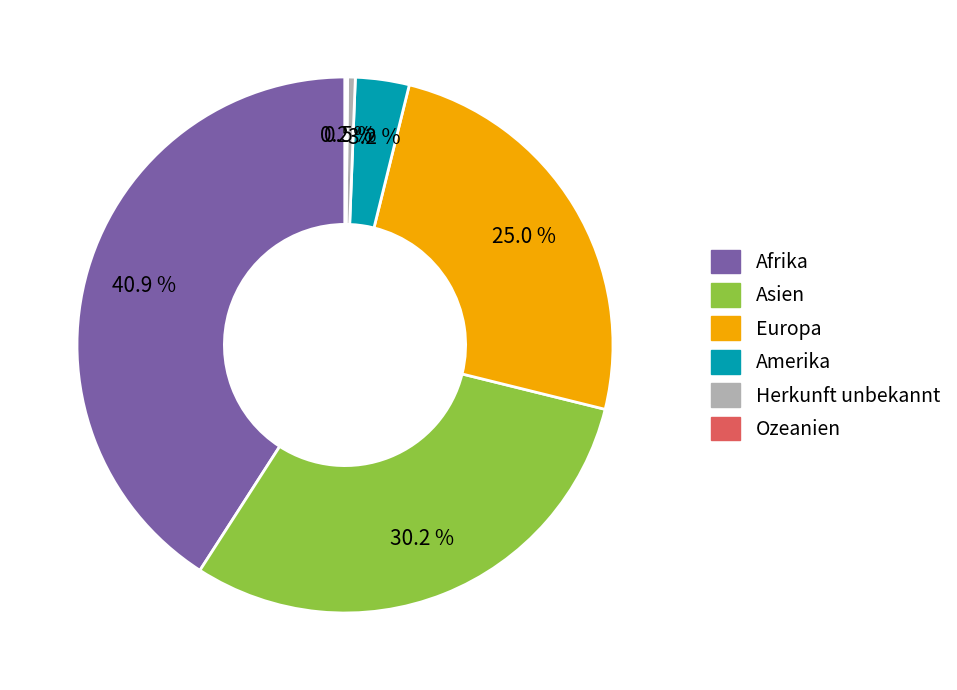

Between Amerika and Europa, which is larger?

Europa